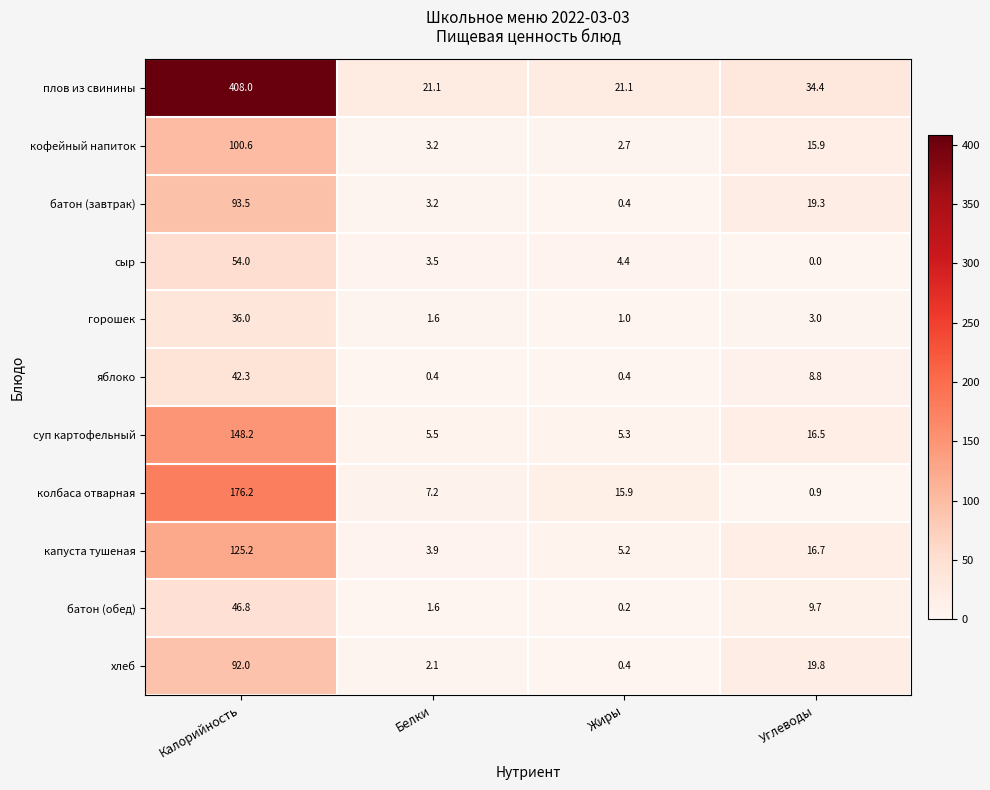

How many distinct data groups are displayed?

11